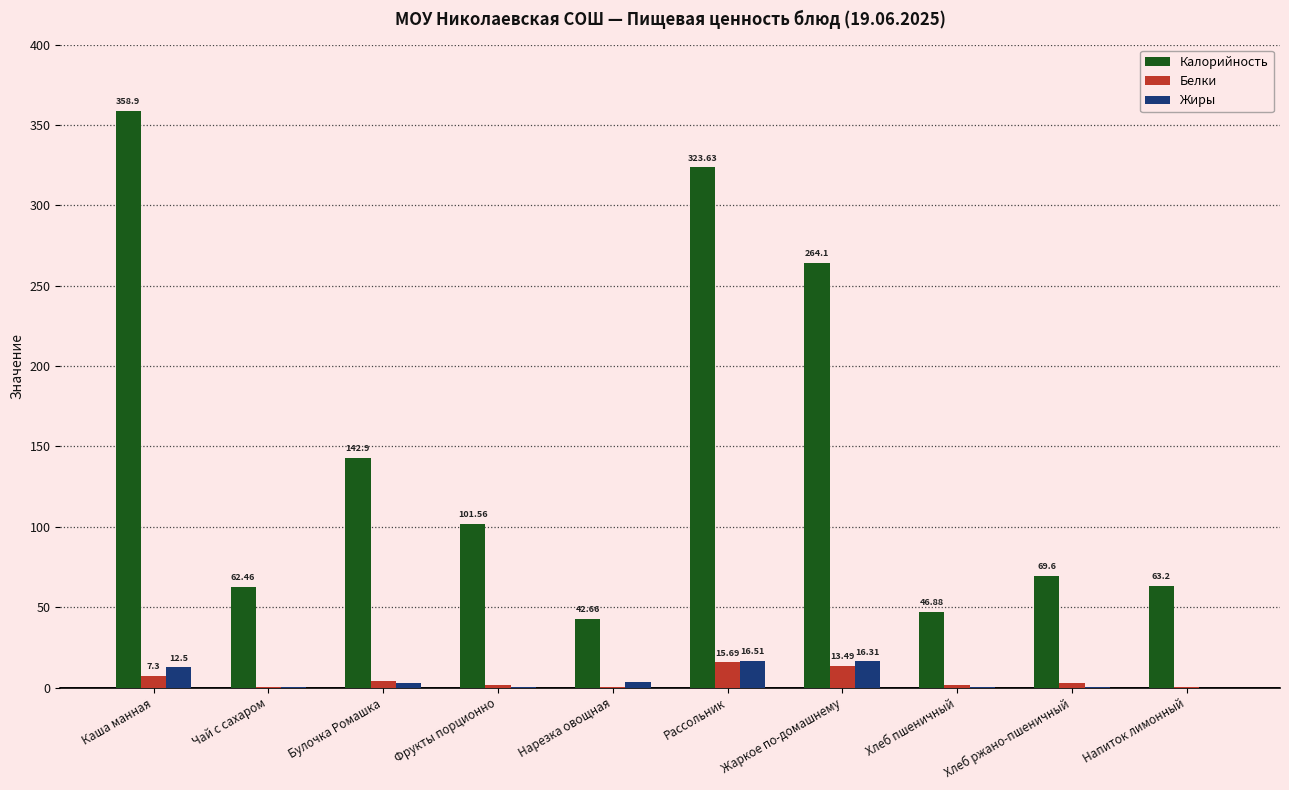

The value of Жиры at Каша манная is 12.5. True or false?

True